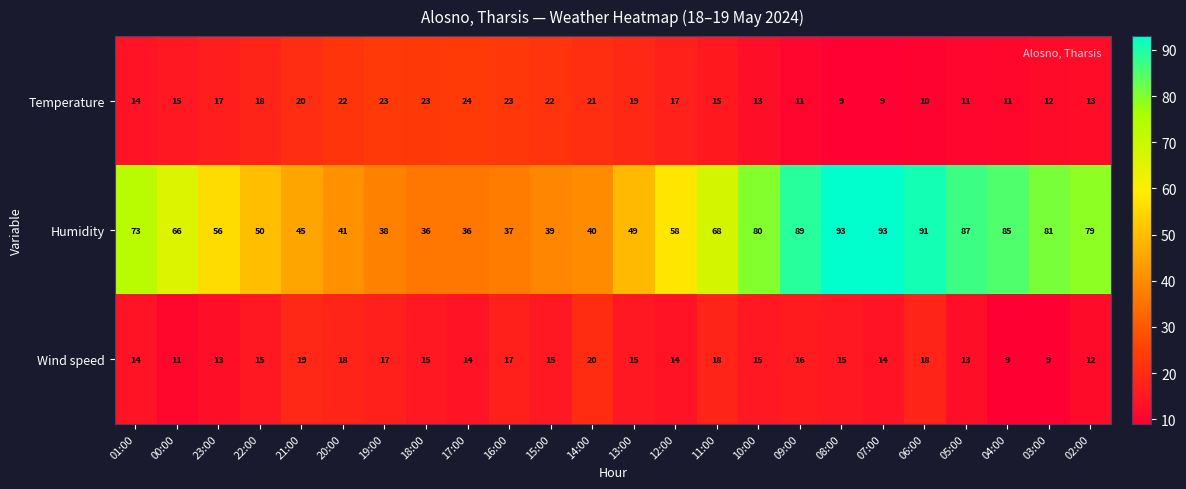

How many values in the Wind speed series are below 15?

10